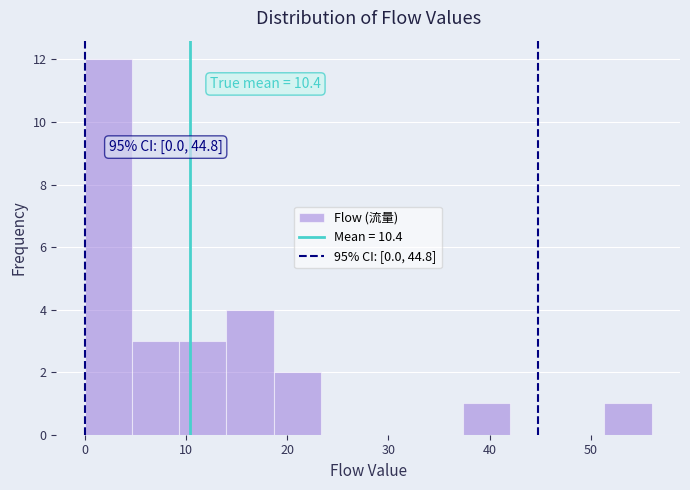

Over which range of the x-axis is the bar tallest?

0 to 5